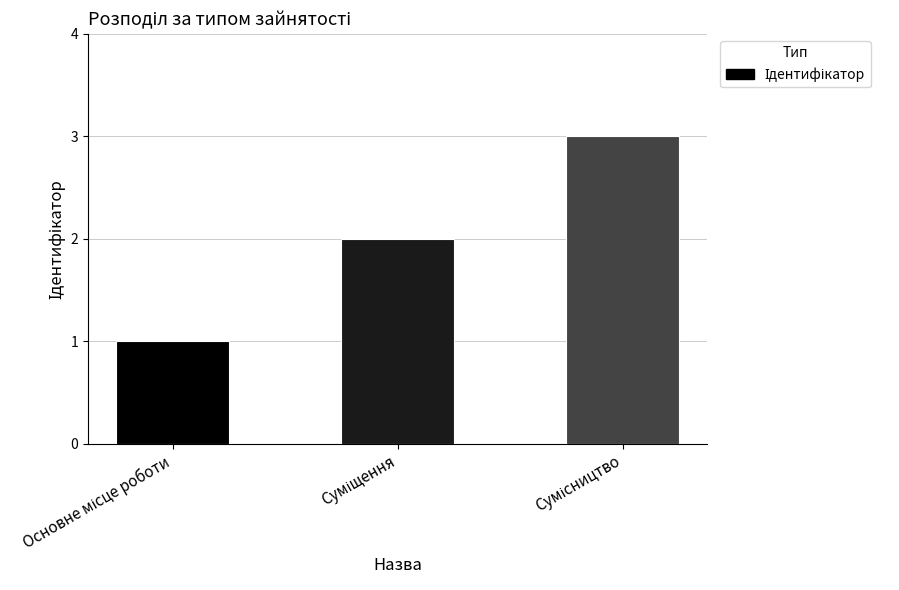

What is the maximum value shown in the chart?

3